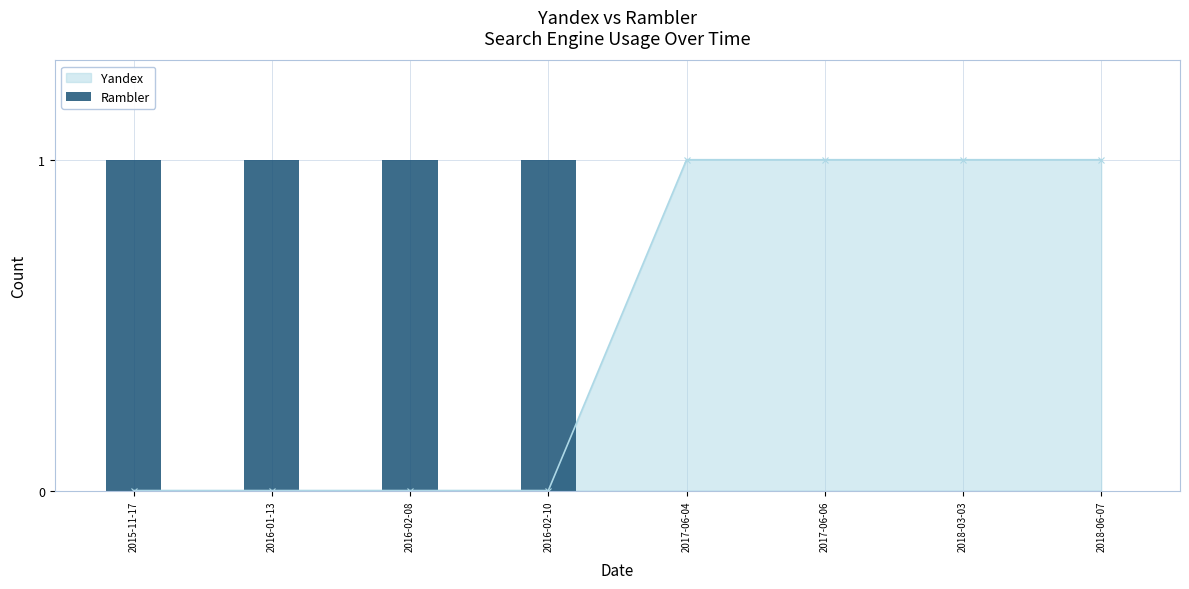

How many positive values are there?

4